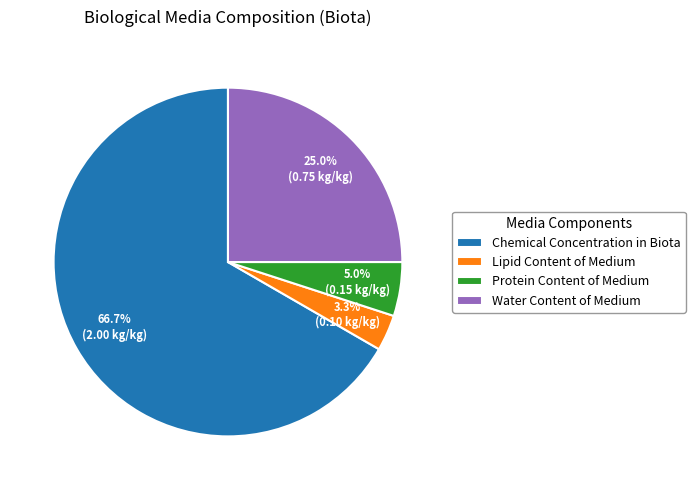

Does any single category account for the majority?

Yes